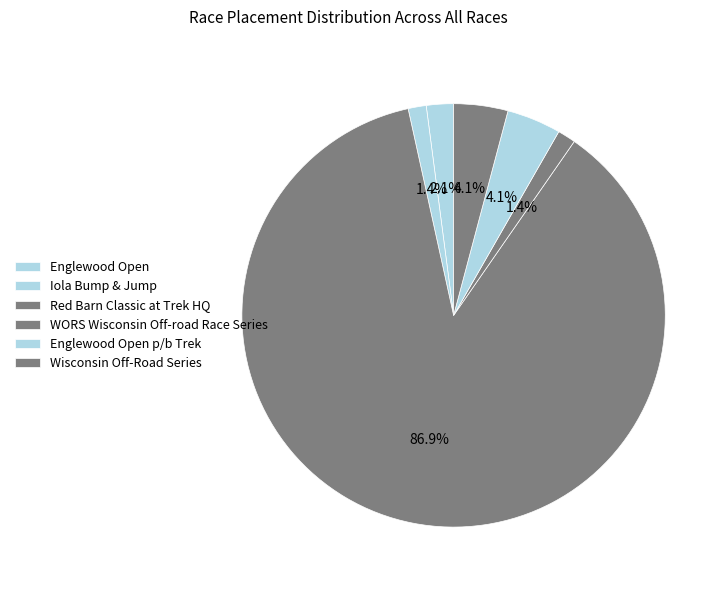

The Iola Bump & Jump slice represents 1% of the pie. True or false?

True